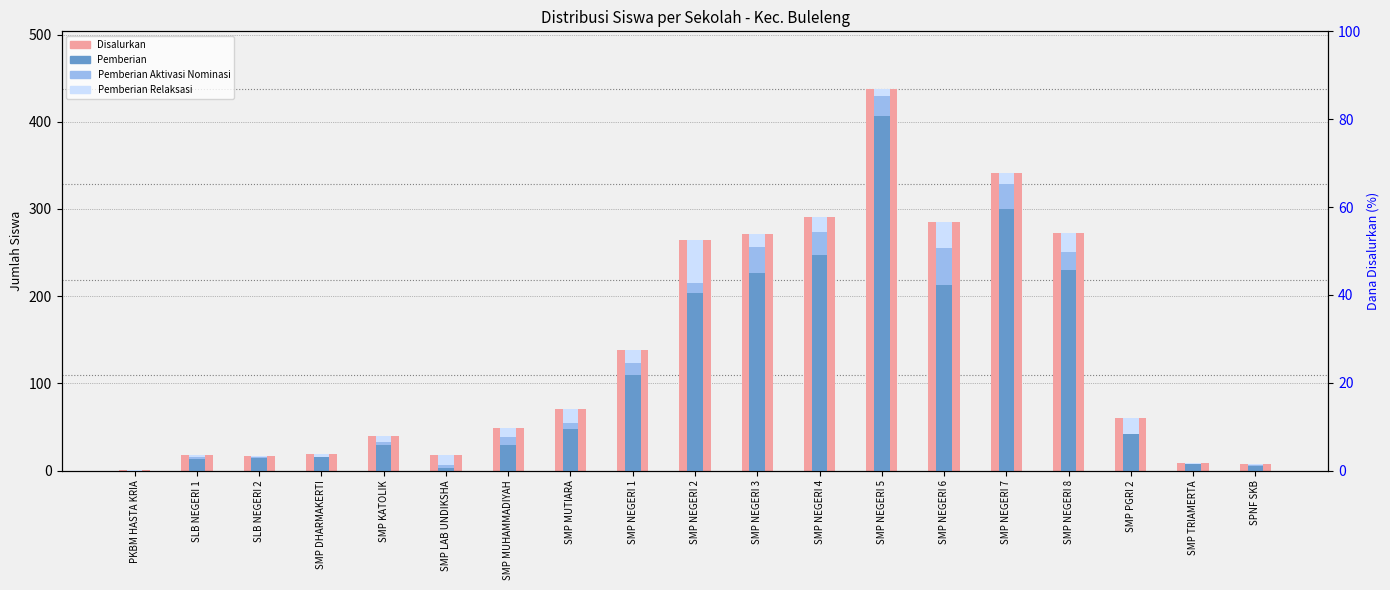

At which label does Pemberian reach its minimum?

PKBM HASTA KRIA